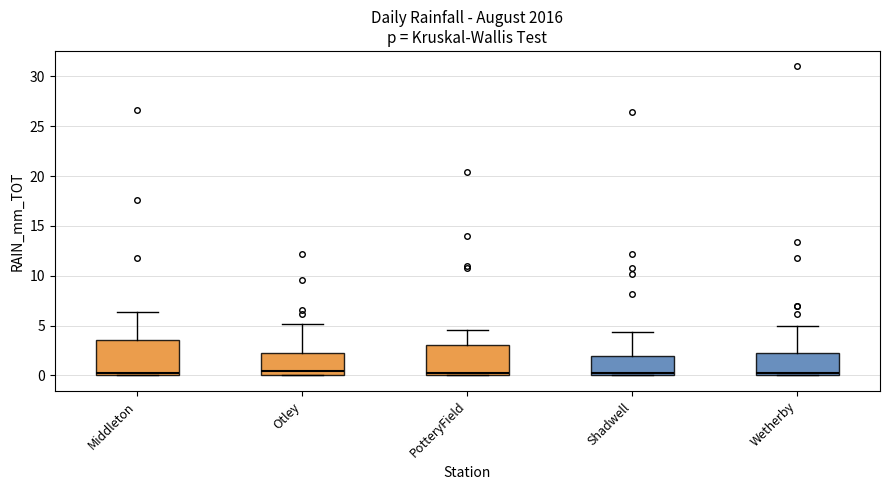

Reading left to right, read every box against the y-axis: the position of its median line, the range the box covers, and the ends of its whiskers. The values are not printed on the chart, so give them approximately, as read against the axis.

Middleton: median 0.0 (just above the box's lower edge), box 0.0 to 3.5, whiskers 0.0 to 6.5
Otley: median 0.5, box 0.0 to 2.0, whiskers 0.0 to 5.0
PotteryField: median 0.0 (just above the box's lower edge), box 0.0 to 3.0, whiskers 0.0 to 4.5
Shadwell: median 0.0 (just above the box's lower edge), box 0.0 to 2.0, whiskers 0.0 to 4.5
Wetherby: median 0.0 (just above the box's lower edge), box 0.0 to 2.0, whiskers 0.0 to 5.0